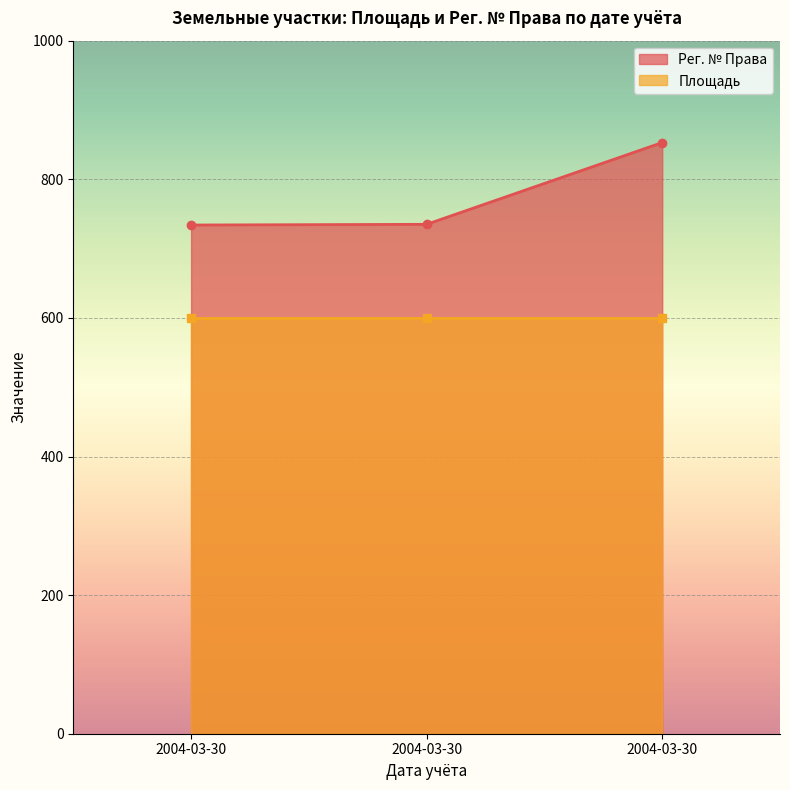

How many values are below 735?

1